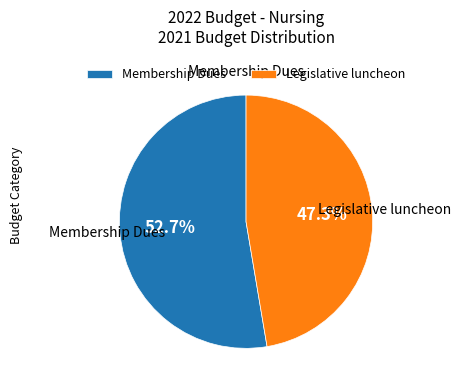

Is the sum of Membership Dues and Legislative luncheon greater than half?

Yes